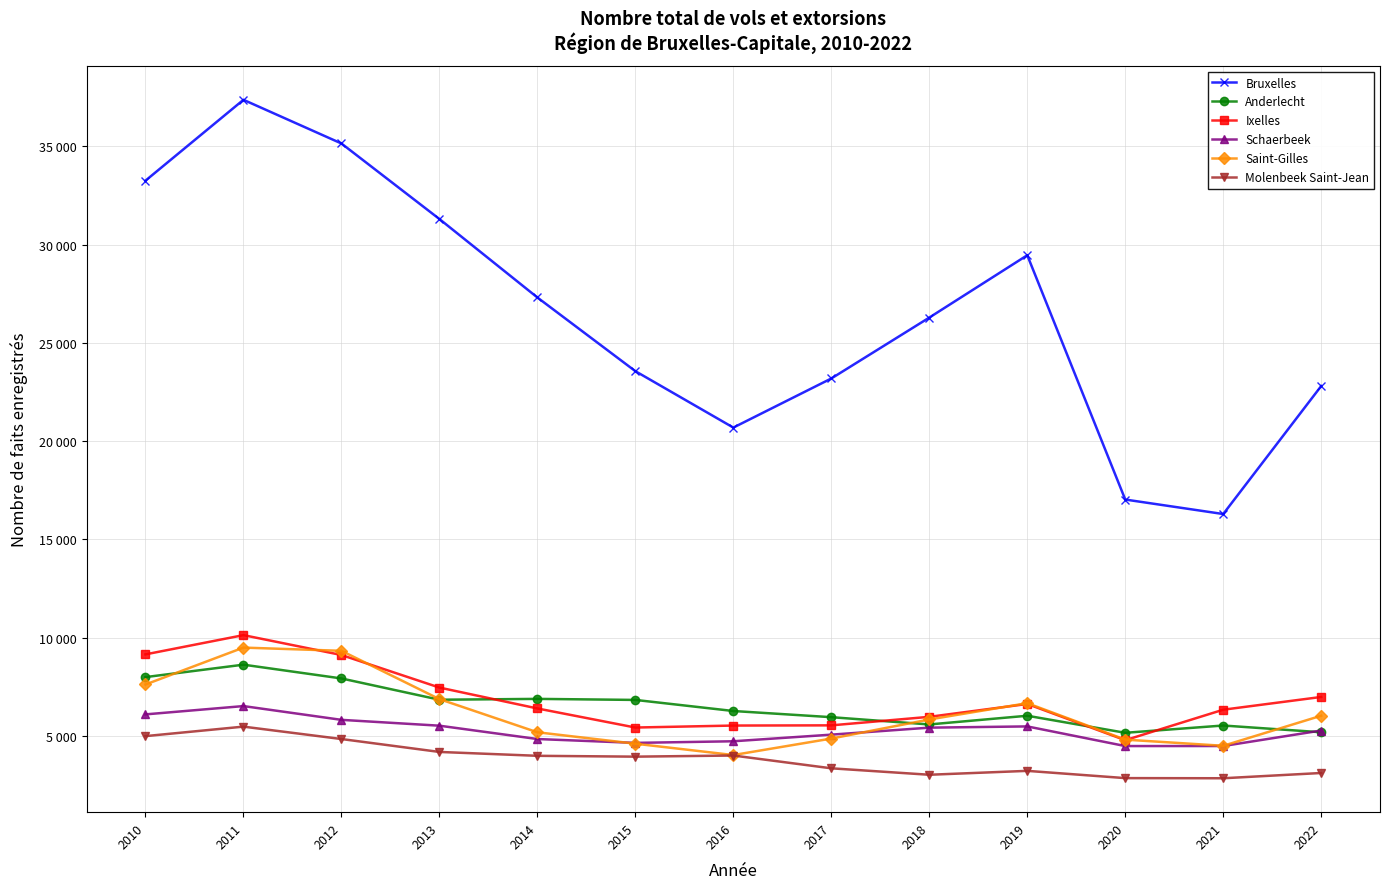

What is the maximum value for Bruxelles?

37365